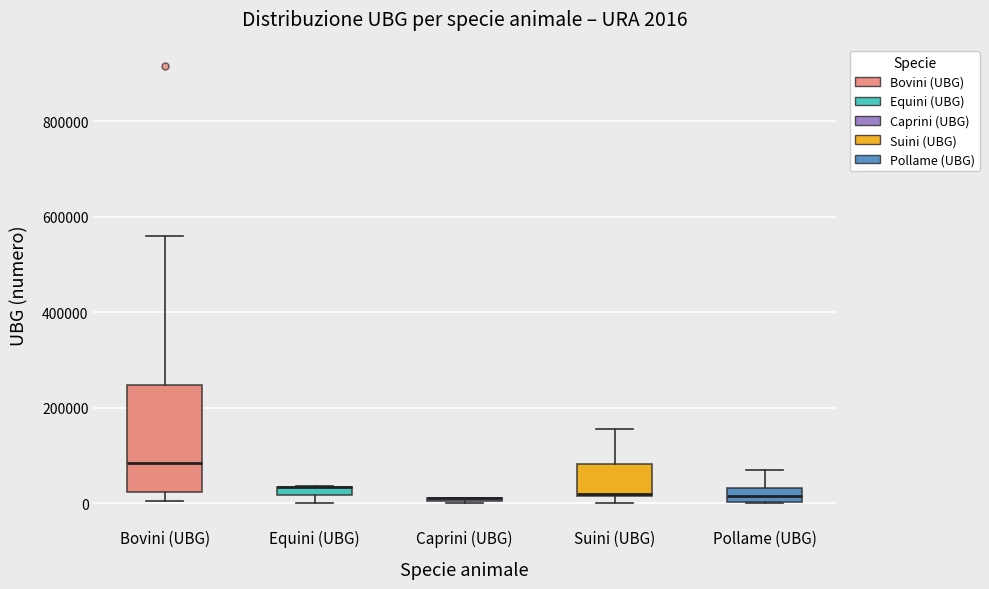

Which box is the tallest, from its lower edge to its upper edge?

Bovini (UBG)